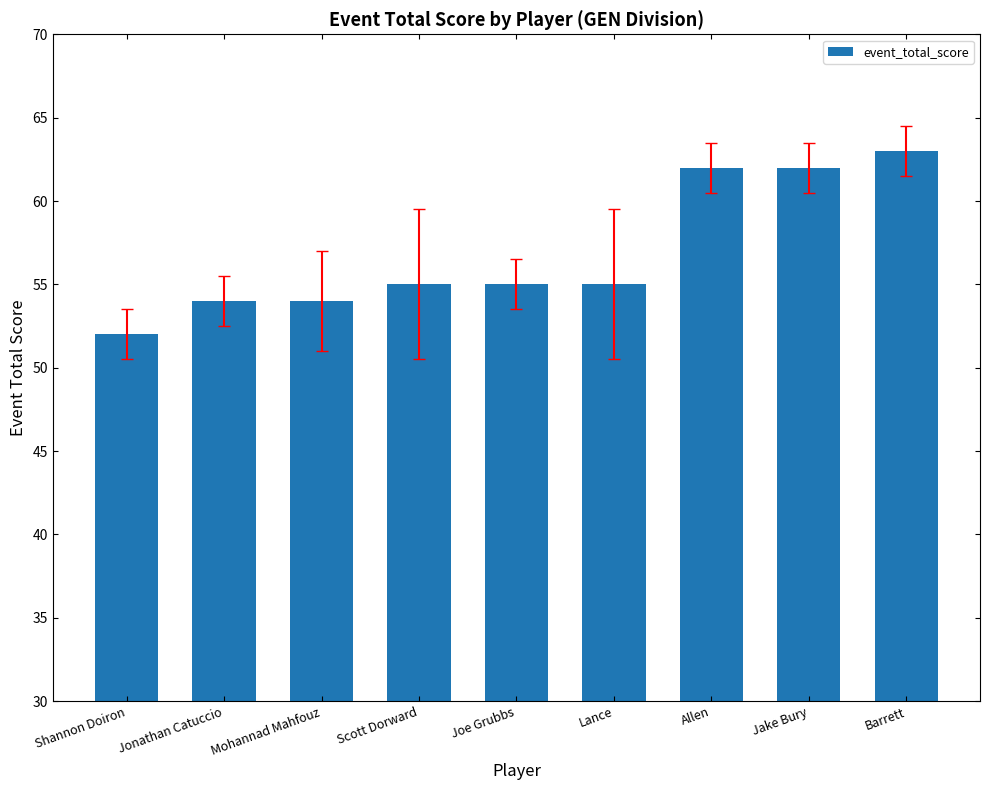

What value does the data have at Allen, to the nearest 10?

60